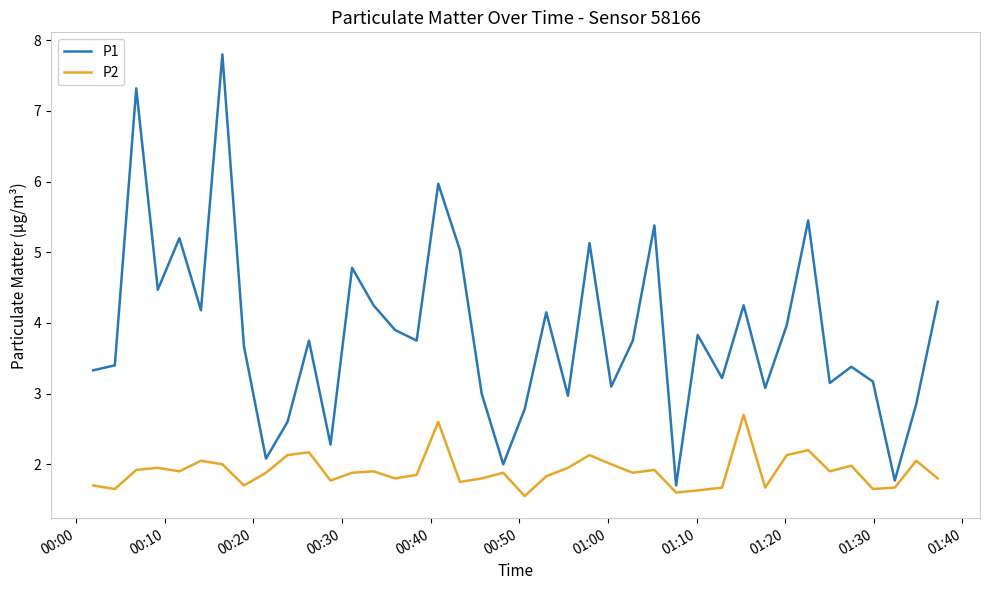

True or false: P2 and P1 intersect in this chart.

False